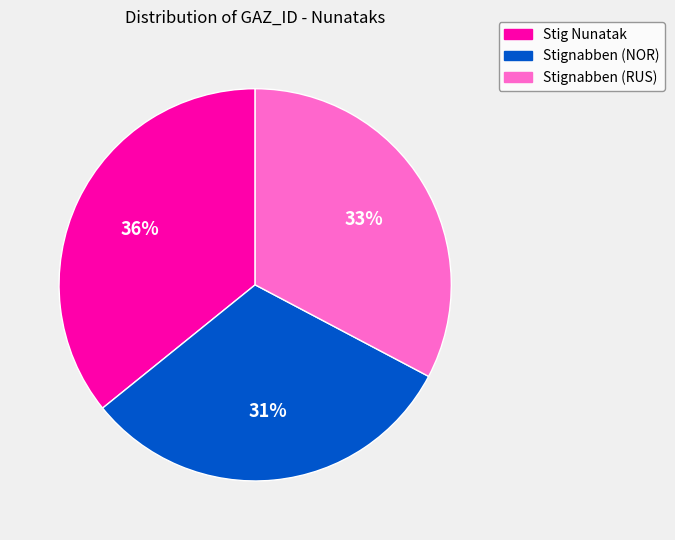

Is the sum of Stignabben (RUS) and Stig Nunatak greater than half?

Yes